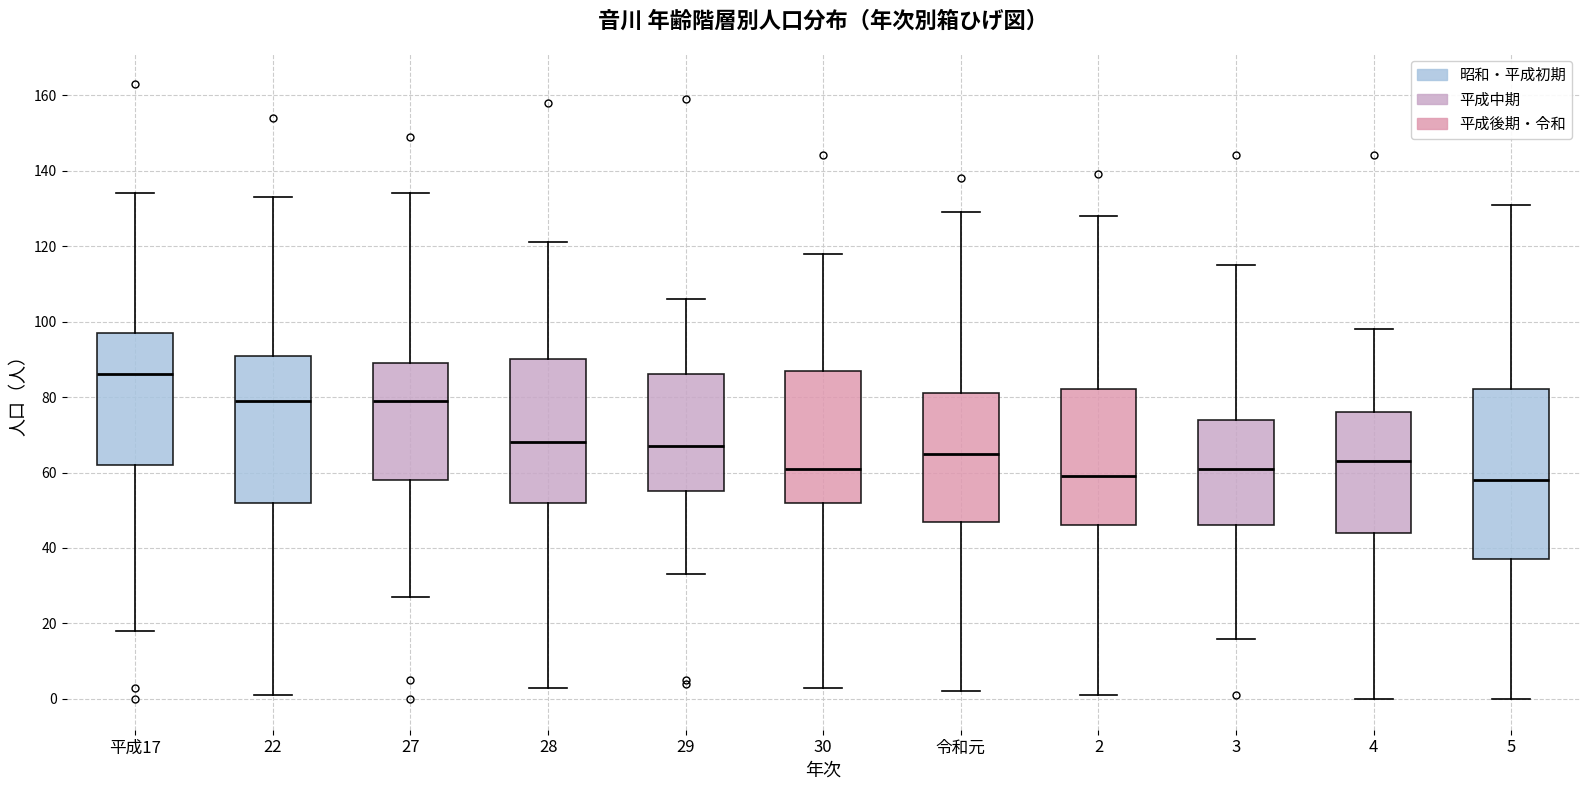

Reading left to right, read every box against the y-axis: the position of its median line, the range the box covers, and the ends of its whiskers. The values are not printed on the chart, so give them approximately, as read against the axis.

平成17: median 86, box 62 to 98, whiskers 18 to 134
22: median 80, box 52 to 92, whiskers 2 to 134
27: median 80, box 58 to 90, whiskers 28 to 134
28: median 68, box 52 to 90, whiskers 4 to 122
29: median 68, box 56 to 86, whiskers 34 to 106
30: median 62, box 52 to 88, whiskers 4 to 118
令和元: median 66, box 48 to 82, whiskers 2 to 130
2: median 60, box 46 to 82, whiskers 2 to 128
3: median 62, box 46 to 74, whiskers 16 to 116
4: median 64, box 44 to 76, whiskers 0 to 98
5: median 58, box 38 to 82, whiskers 0 to 132